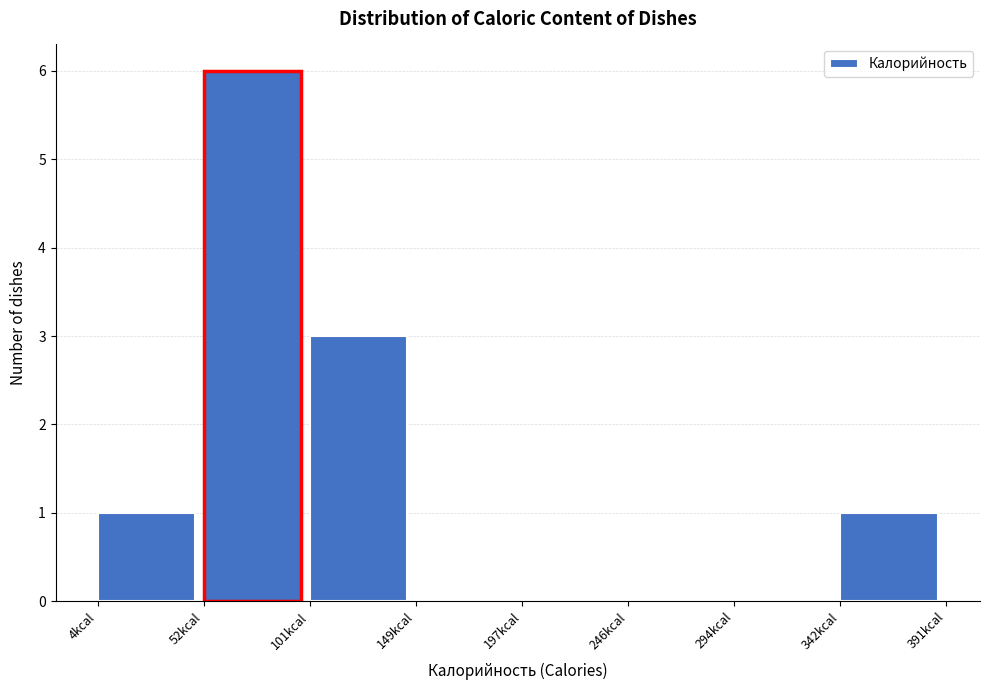

How tall is the bar that spans 5 to 50 on the x-axis? Neither the bar edges nor the heights are printed on the chart, so give them approximately, as read against the axes.

1